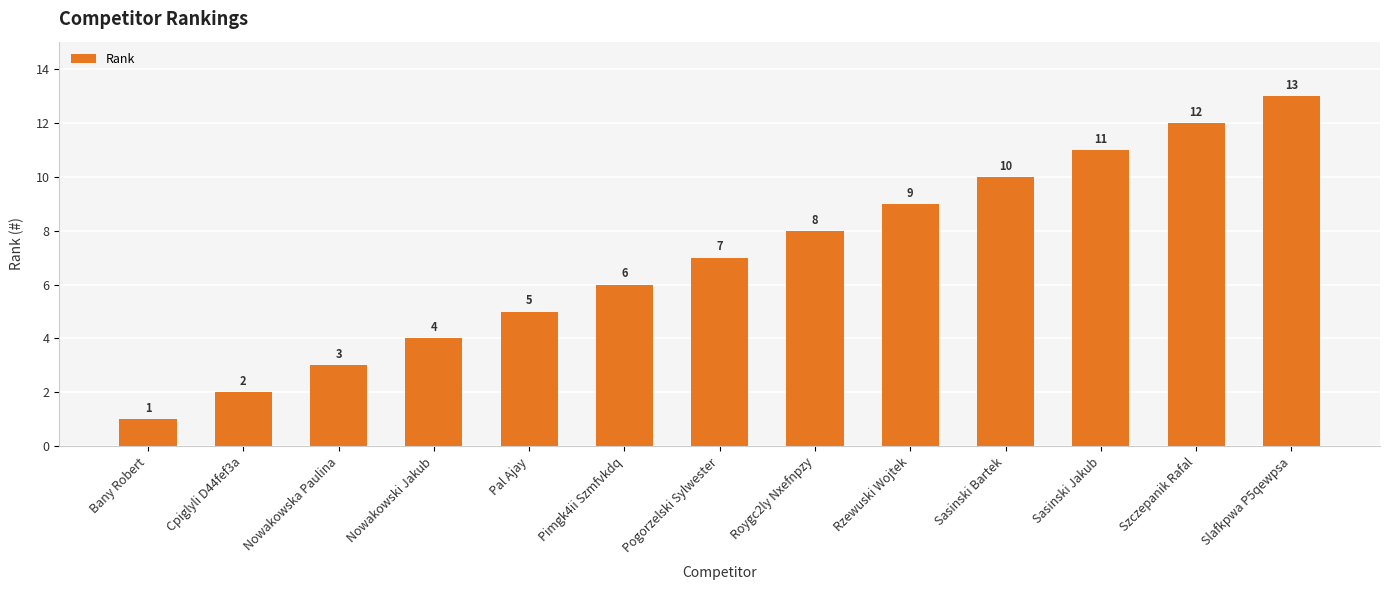

What is the value of the 2nd bar from the left?

2